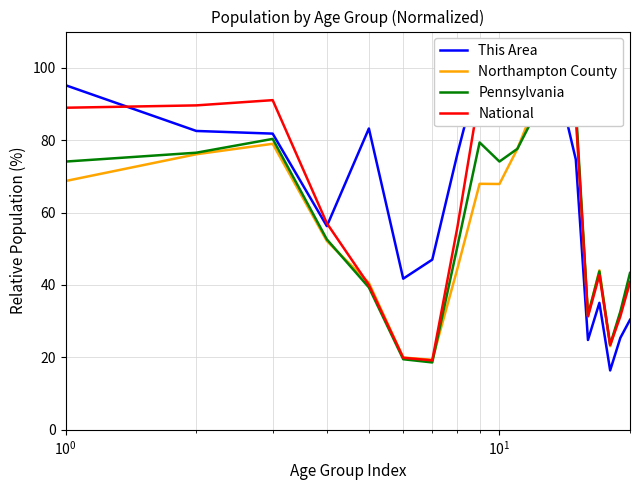

What is the sum of all Pennsylvania values?

1190.5